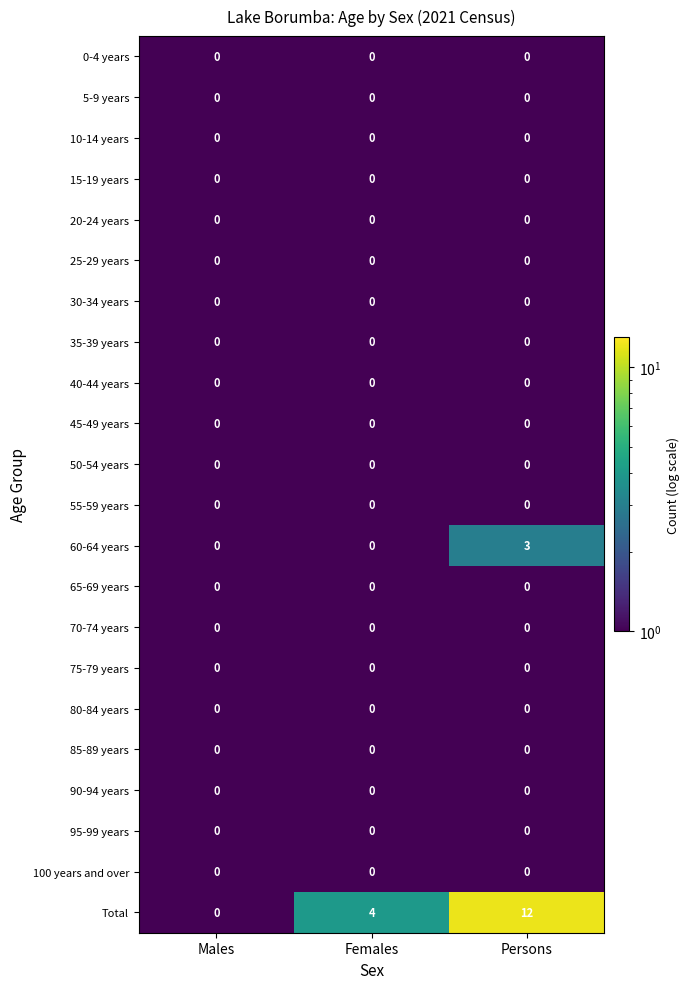

What is the sum of the 60-64 years values at Females and Persons?

3